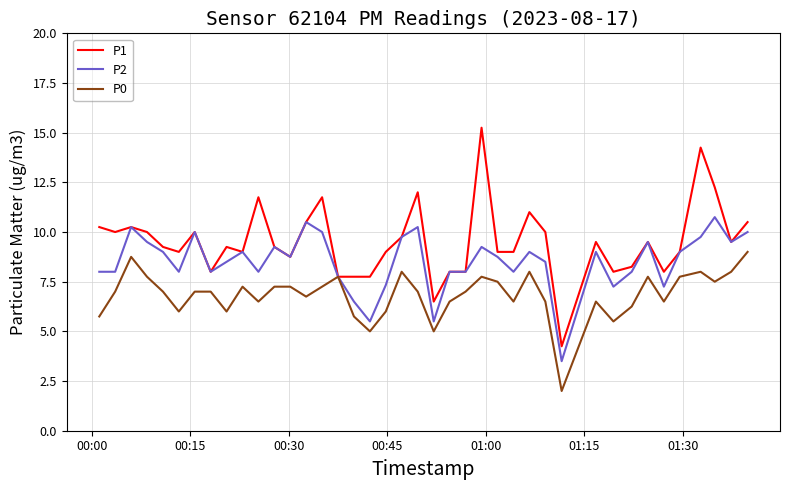

Rank the series by their maximum value, from lowest to highest.

P0, P2, P1